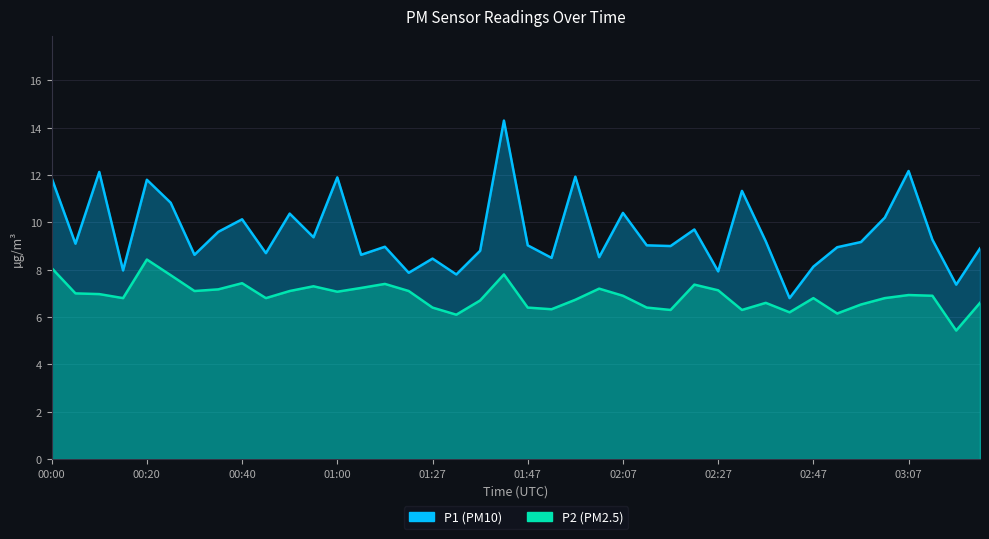

How many lines are shown in the chart?

2